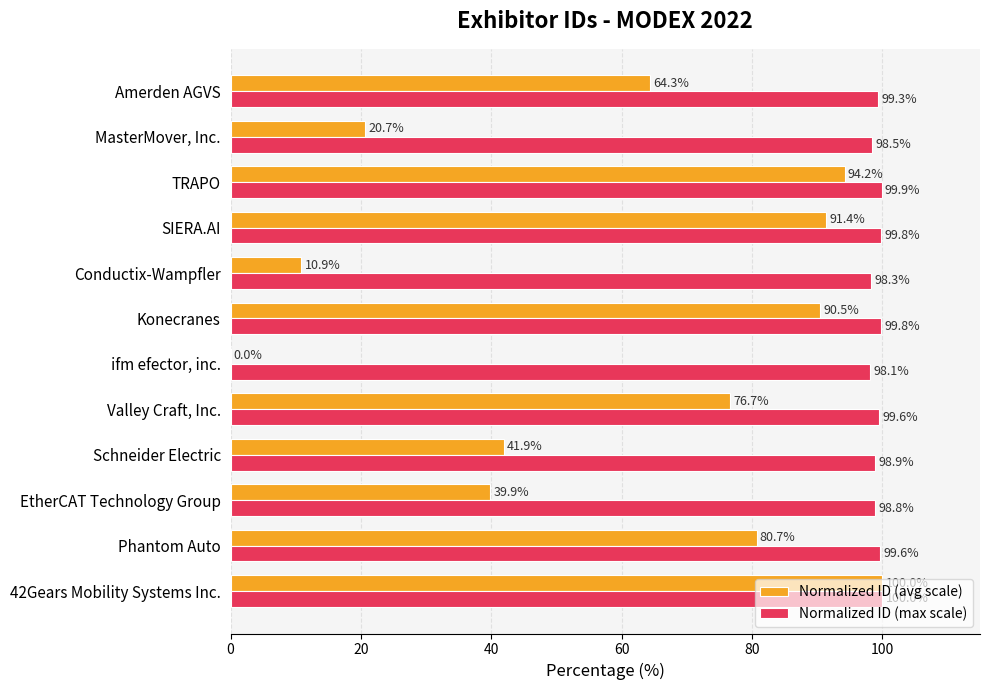

Where is Normalized ID (max scale) nearest to the value 99?

Schneider Electric